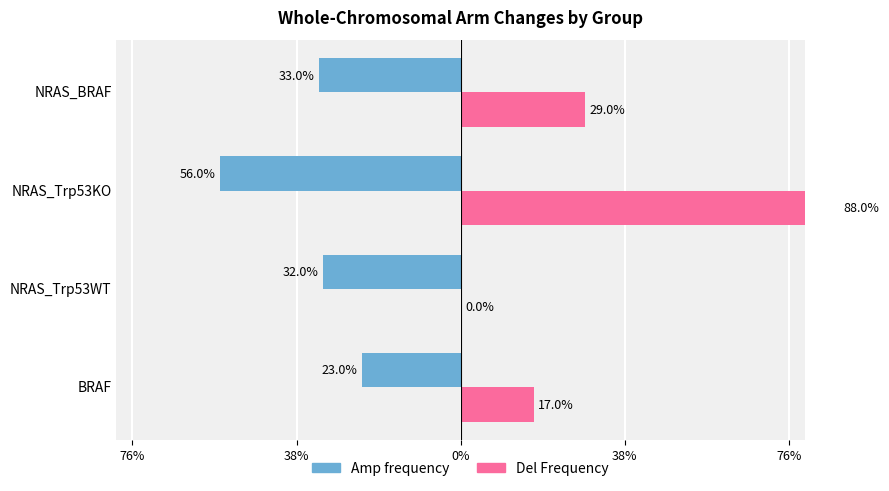

Which series has the widest spread of values?

Del Frequency